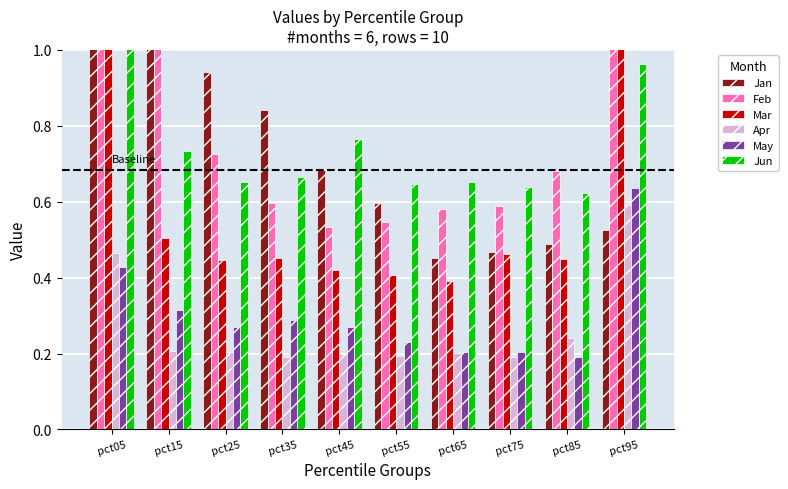

What is the value of the Mar bar at the 2nd from the left?

0.5